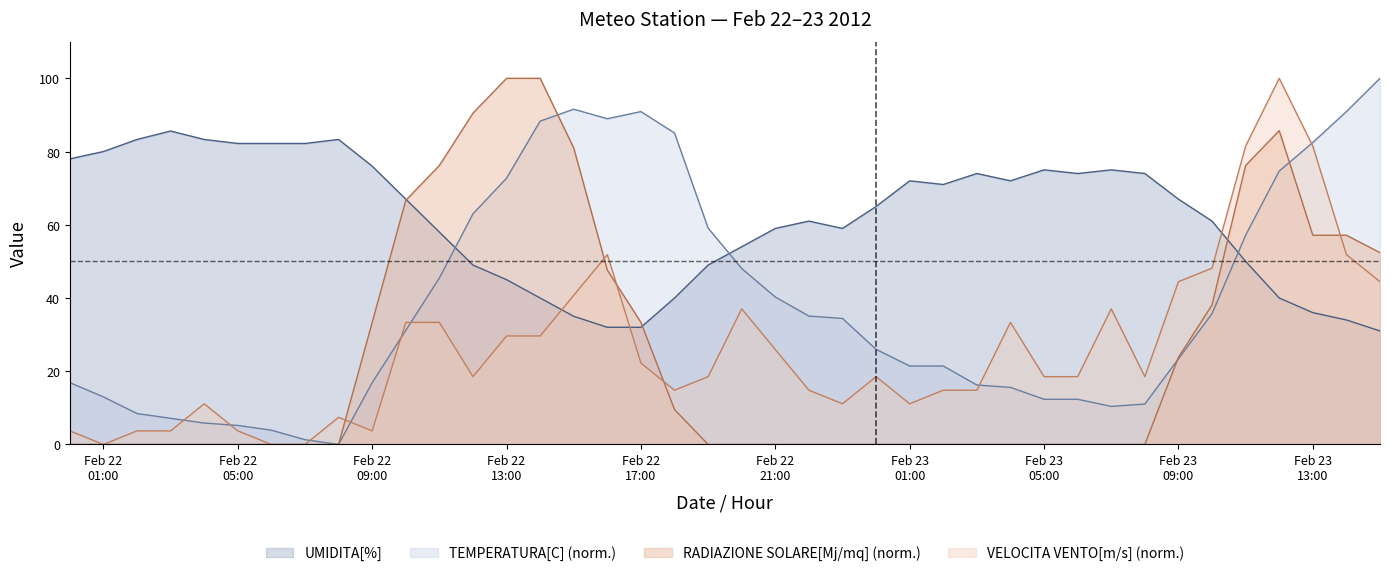

What are all the series names shown in the legend?

UMIDITA[%], TEMPERATURA[C] (norm.), RADIAZIONE SOLARE[Mj/mq] (norm.), VELOCITA VENTO[m/s] (norm.)